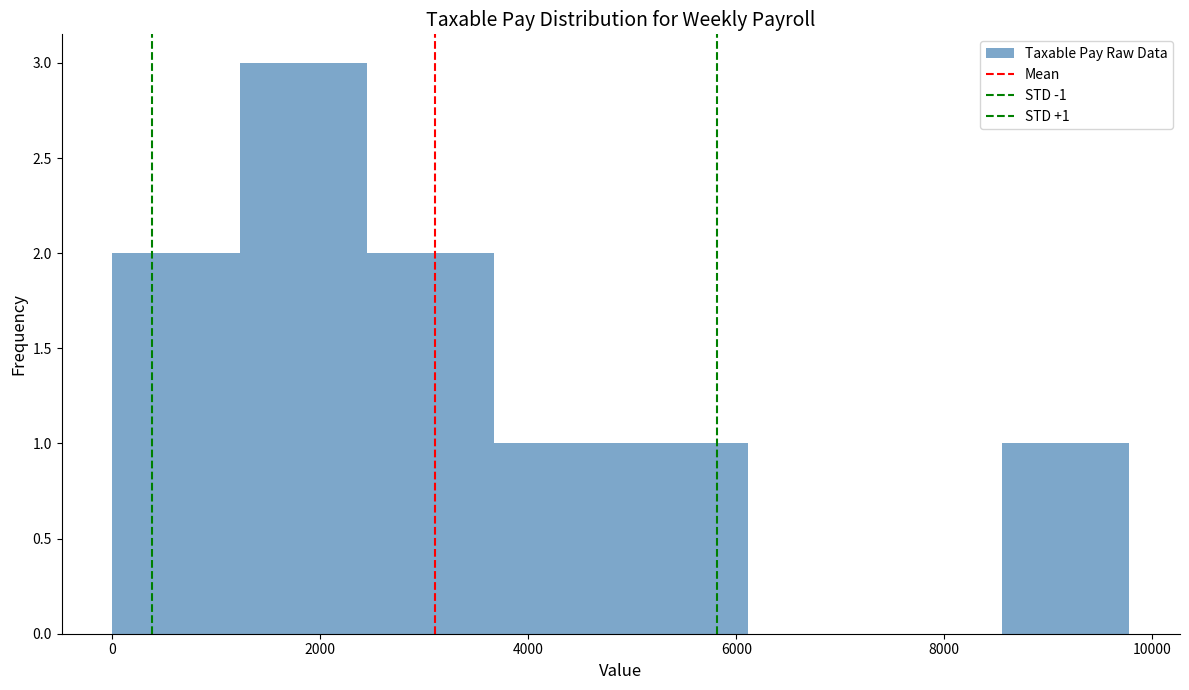

Over which range of the x-axis is the bar tallest?

1200 to 2400